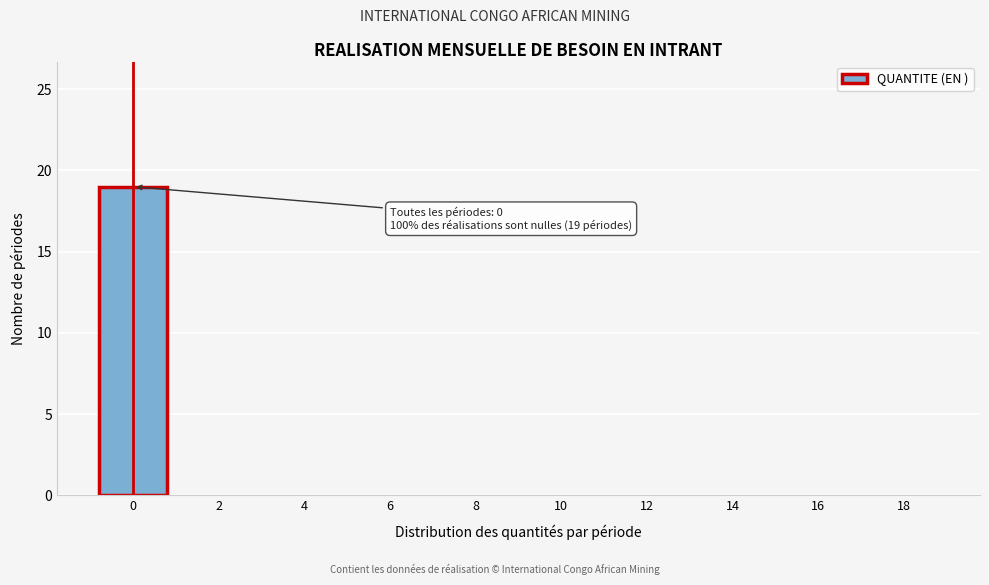

Reading left to right, list all the values displayed in this chart.

0=19	2=0	4=0	6=0	8=0	10=0	12=0	14=0	16=0	18=0